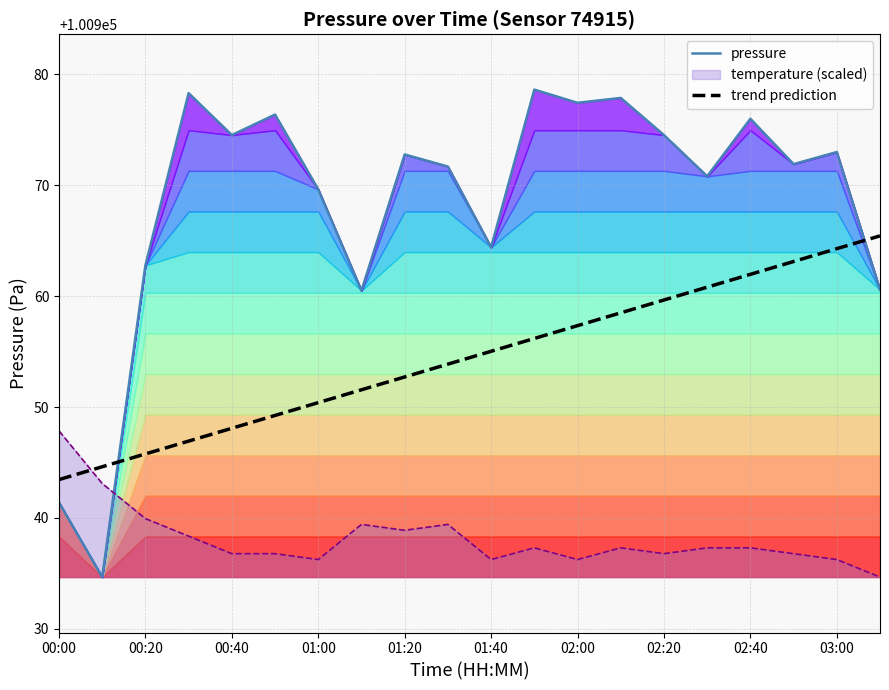

What is the lowest value of the pressure series?

100934.7